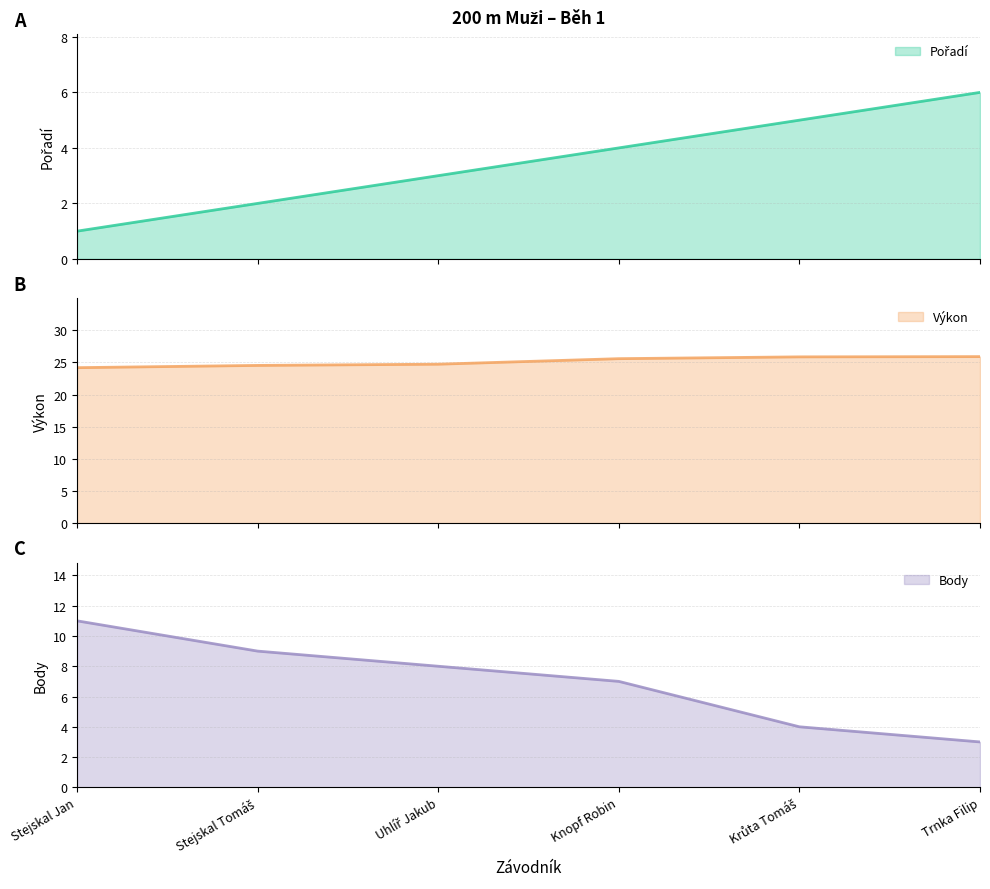

Count the Výkon (line) values in the range 24 to 25.

3